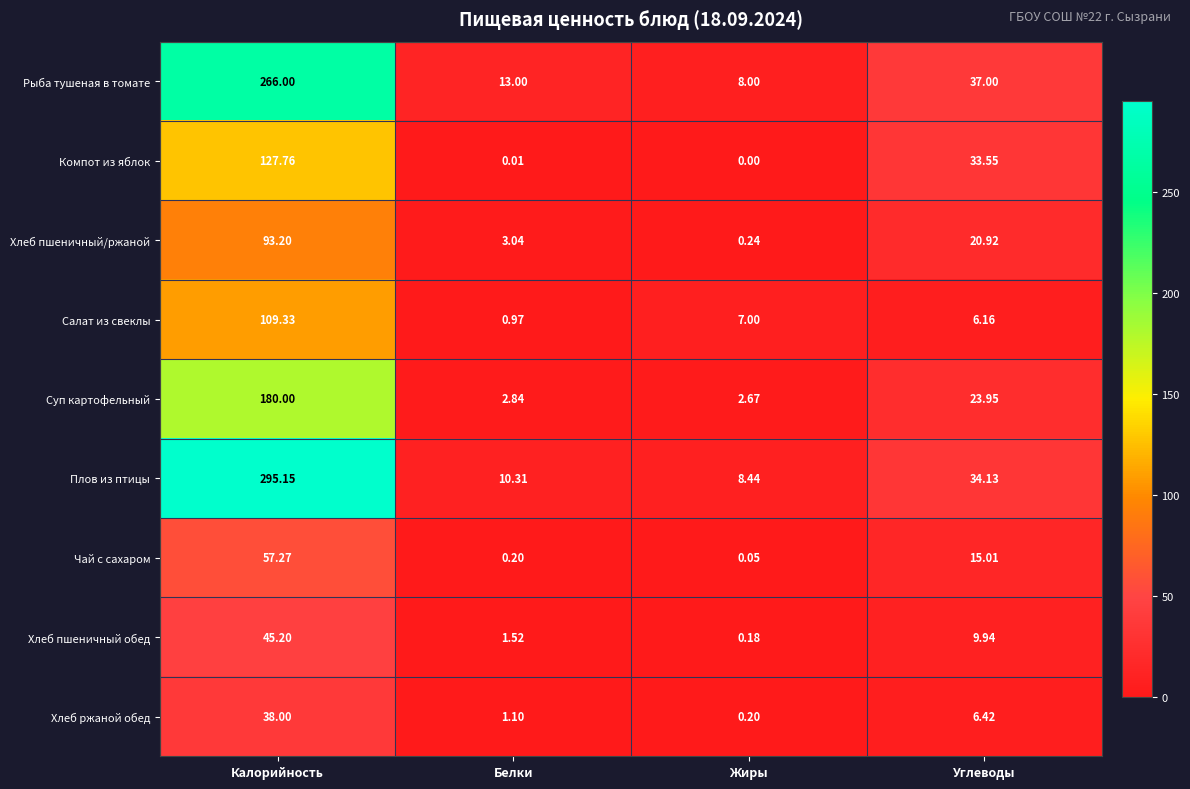

Which series has the largest total across all categories?

Плов из птицы